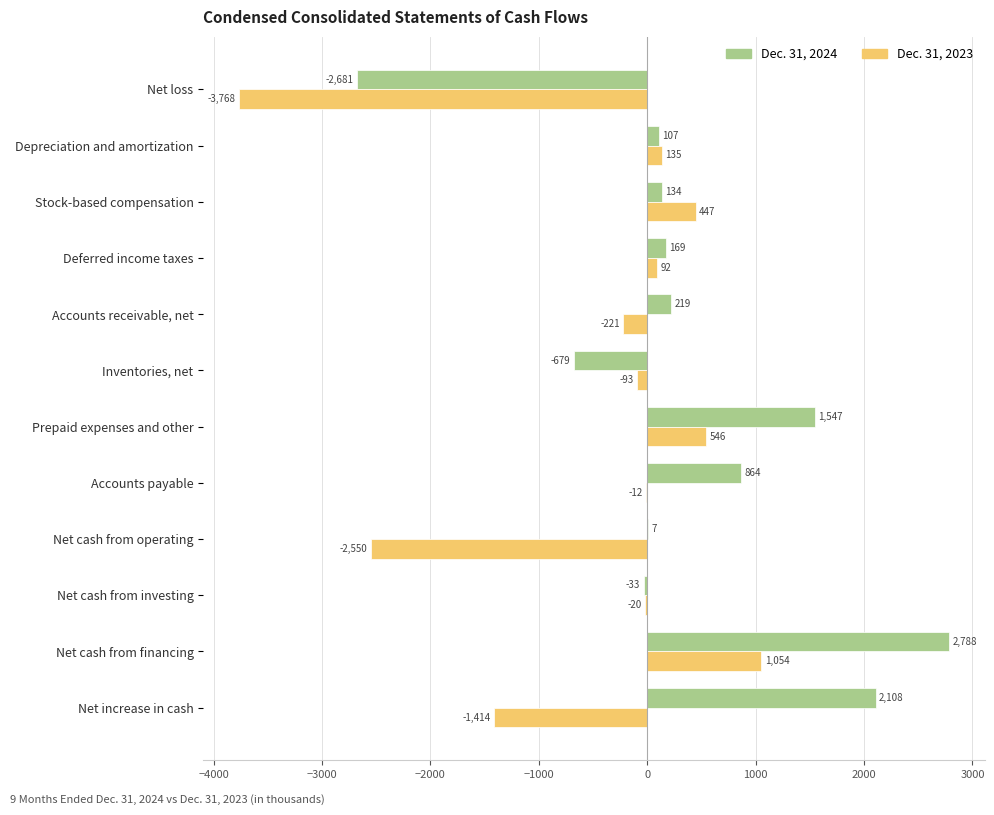

Which series changed the most between Inventories, net and Net cash from operating?

Dec. 31, 2023